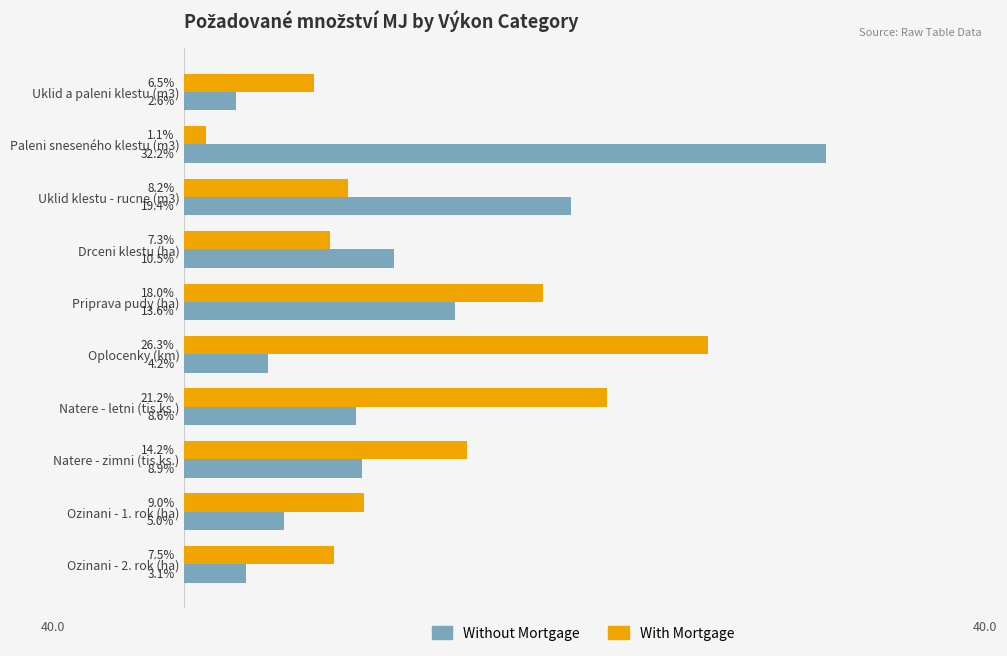

Which series has the widest spread of values?

Without Mortgage